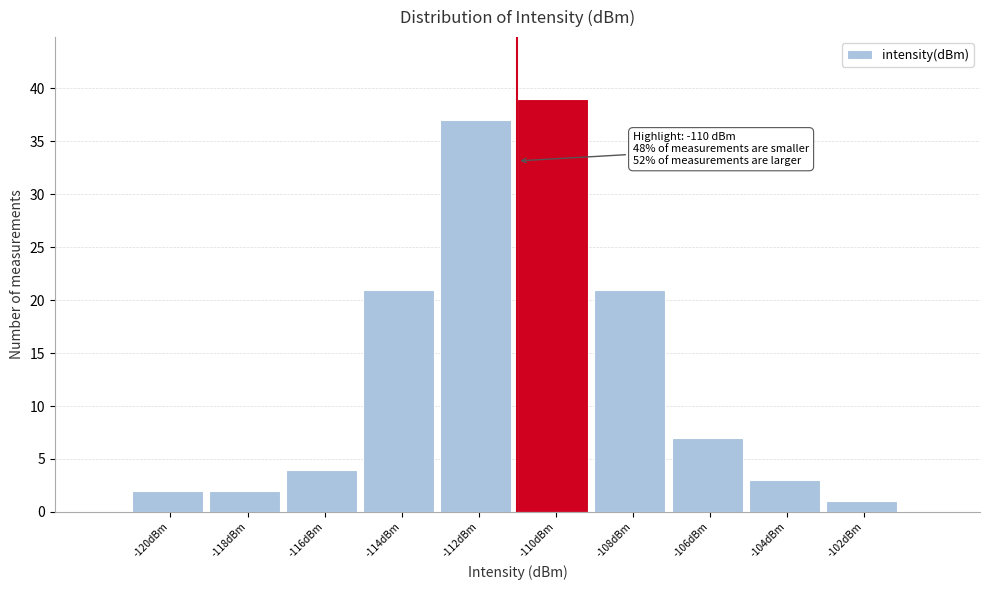

Reading left to right, list all the values displayed in this chart.

2	2	4	21	37	39	21	7	3	1